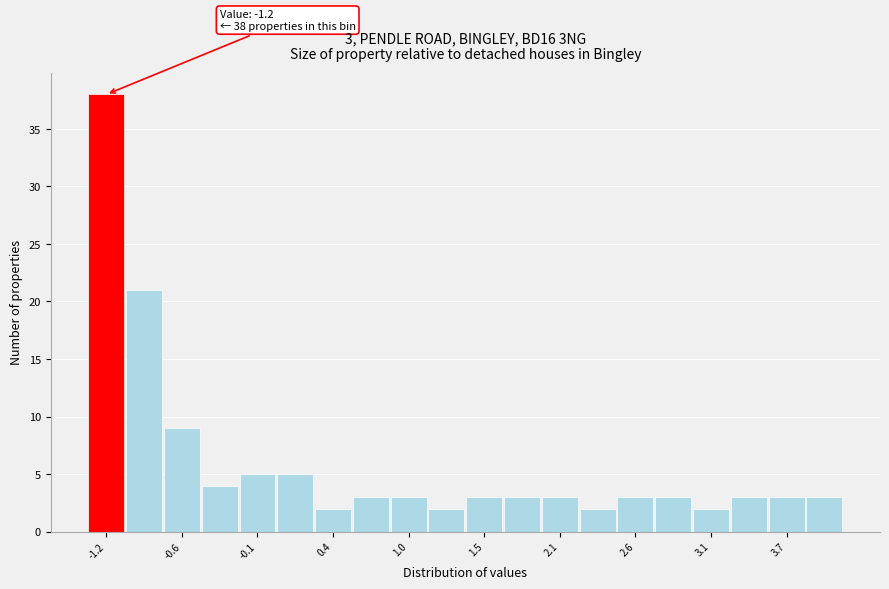

Read against the x-axis, roughly where is the centre of the tallest bar?

-1.2